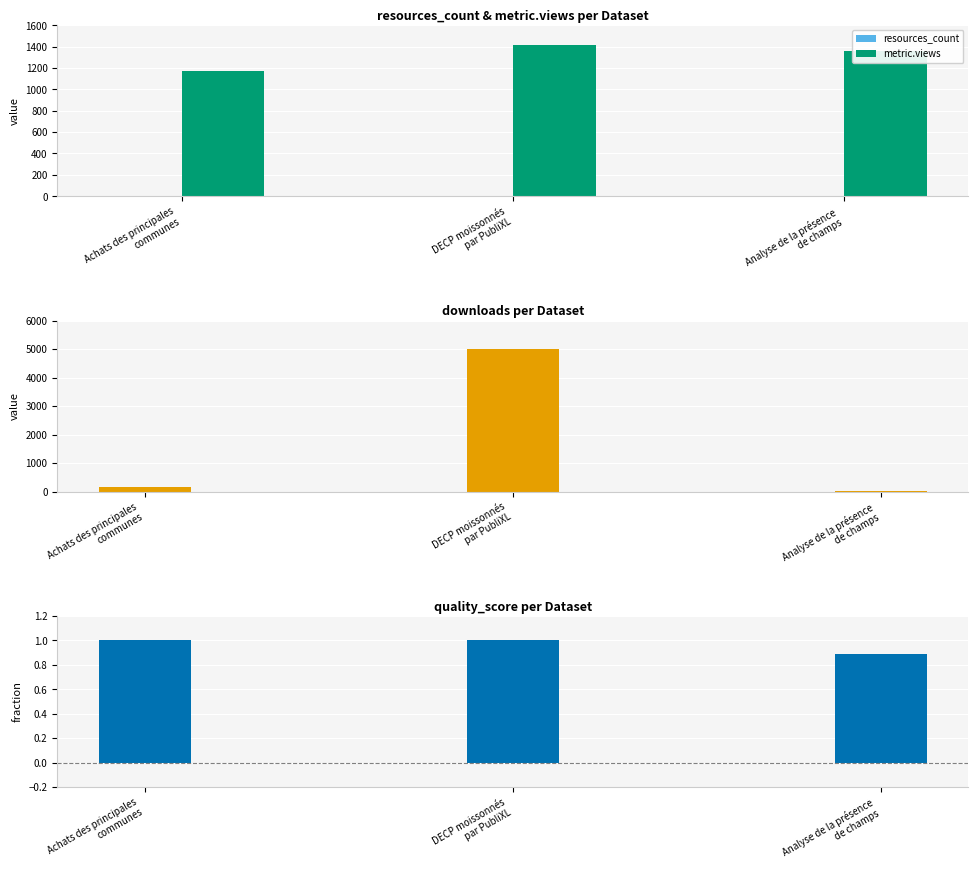

What value does the quality_score series have at DECP moissonnés
par PubliXL?

1.0